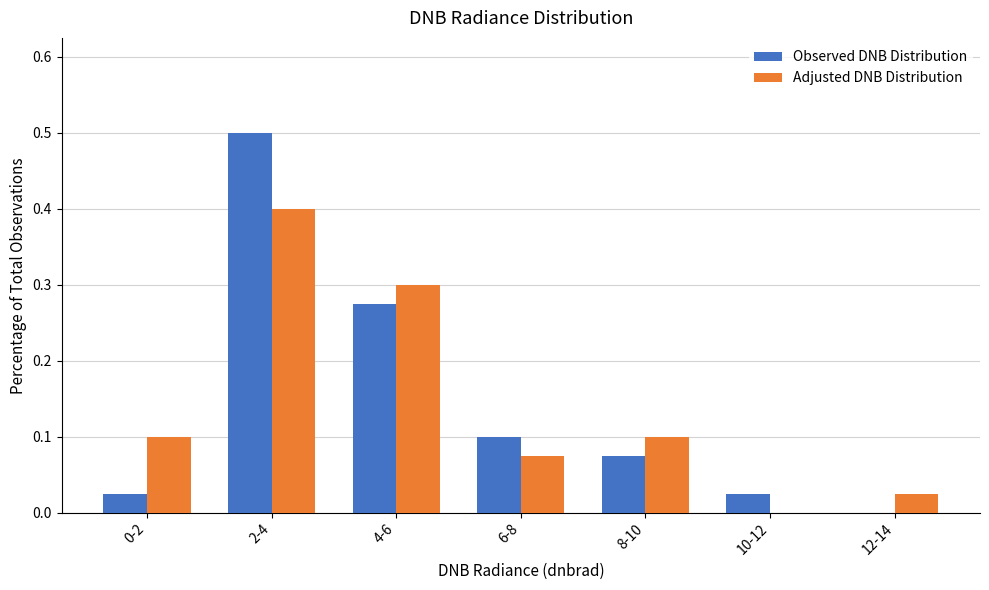

Which category has the highest value in the Observed DNB Distribution series?

2-4